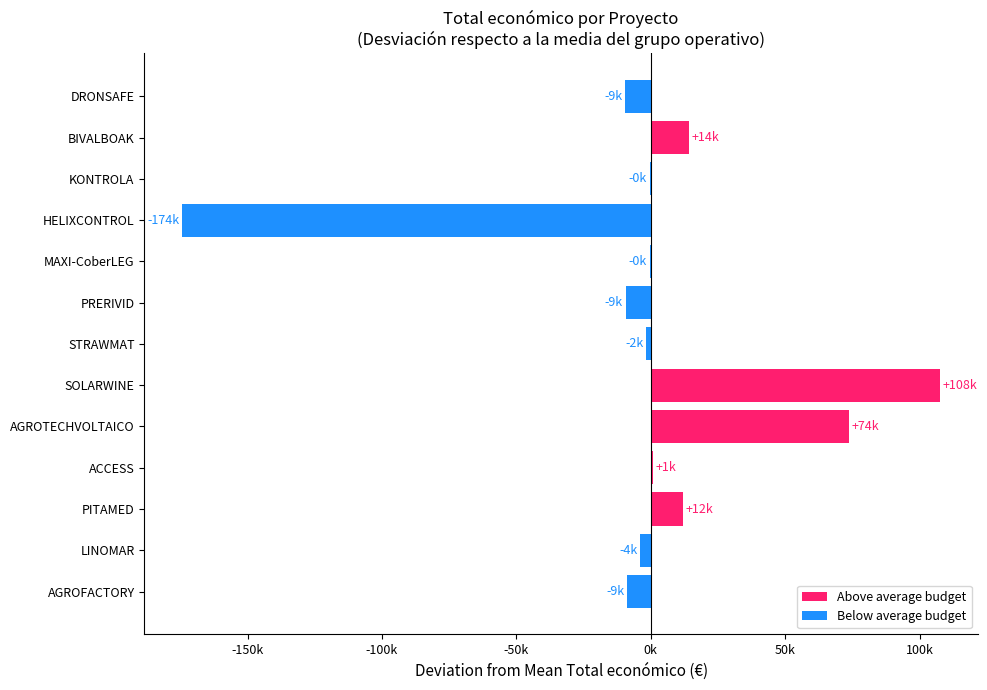

True or false: the data shows 2510.5 at PITAMED.

False